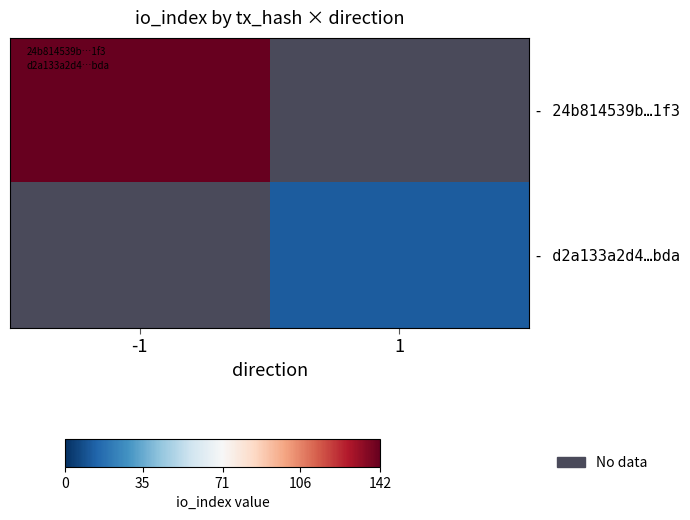

Between 1 and -1, which is larger?

-1